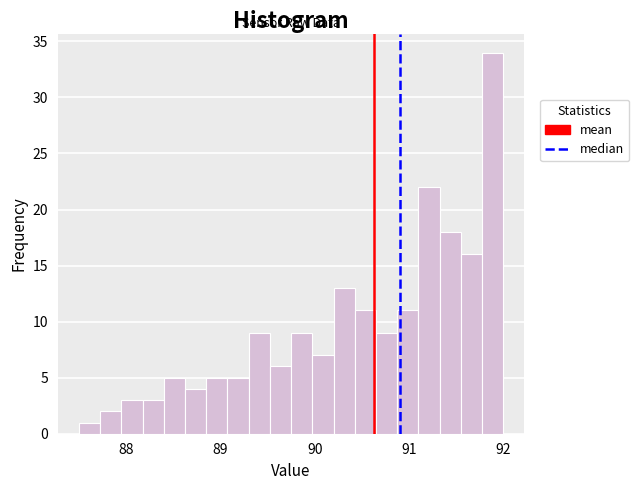

Around what value on the x-axis is the tallest bar? Give the approximate position of its centre, as read against the axis.

91.9